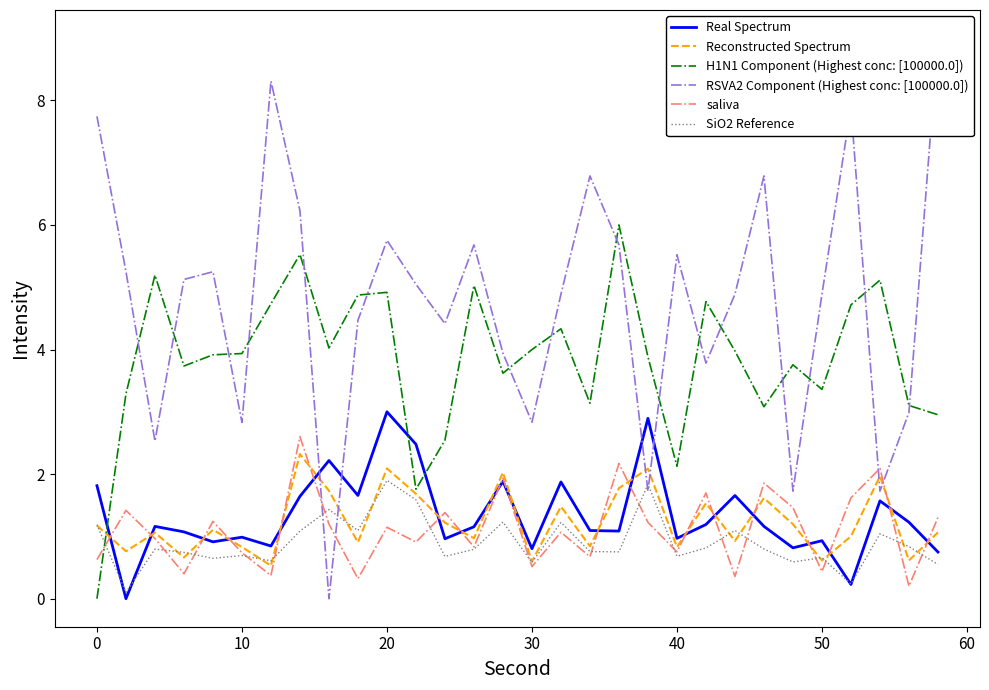

What is the highest value of the Real Spectrum series?

3.0